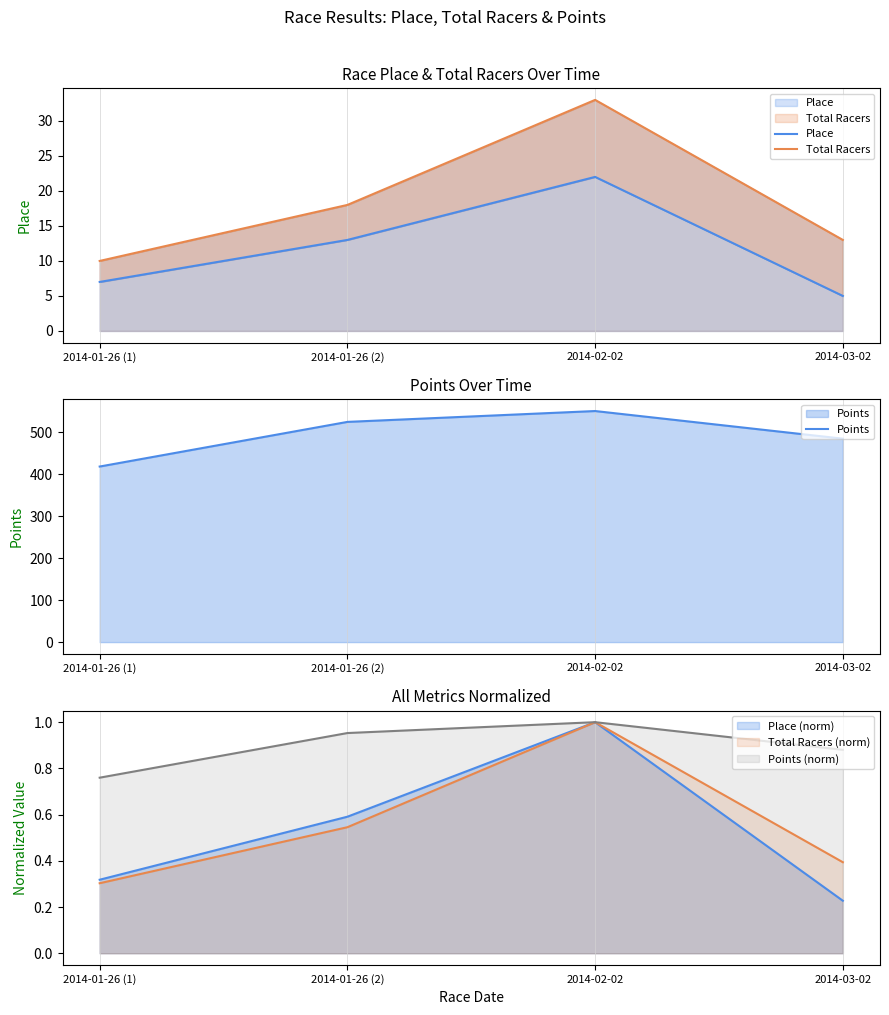

What is the label of the 4th point from the right?

2014-01-26 (1)